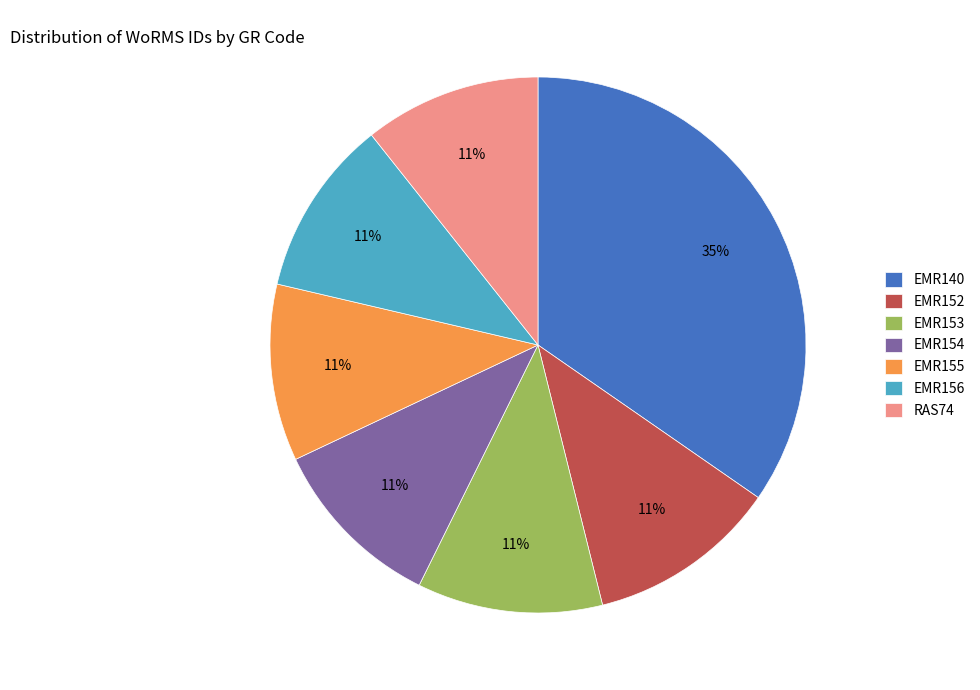

Does any single category account for the majority?

No